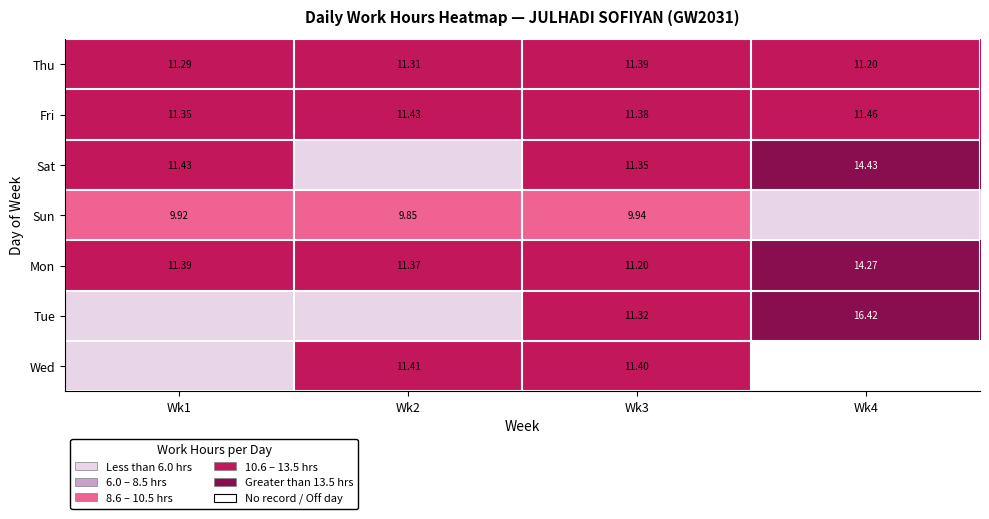

What is the maximum value for Thu?

11.4